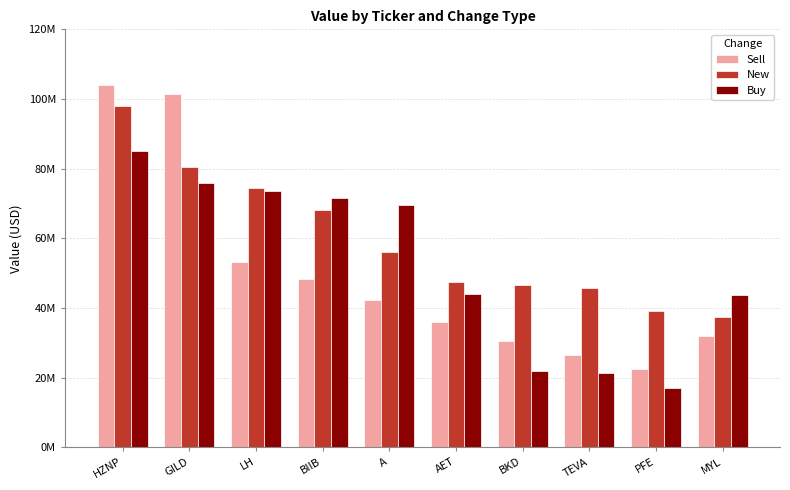

What is the difference between the maximum and second lowest values in the New series?

59015000